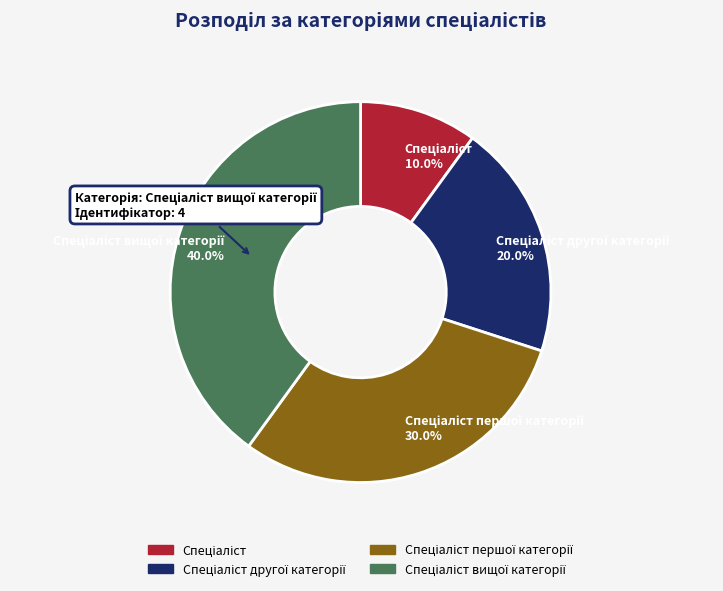

Is there any slice that represents more than half of the pie?

No